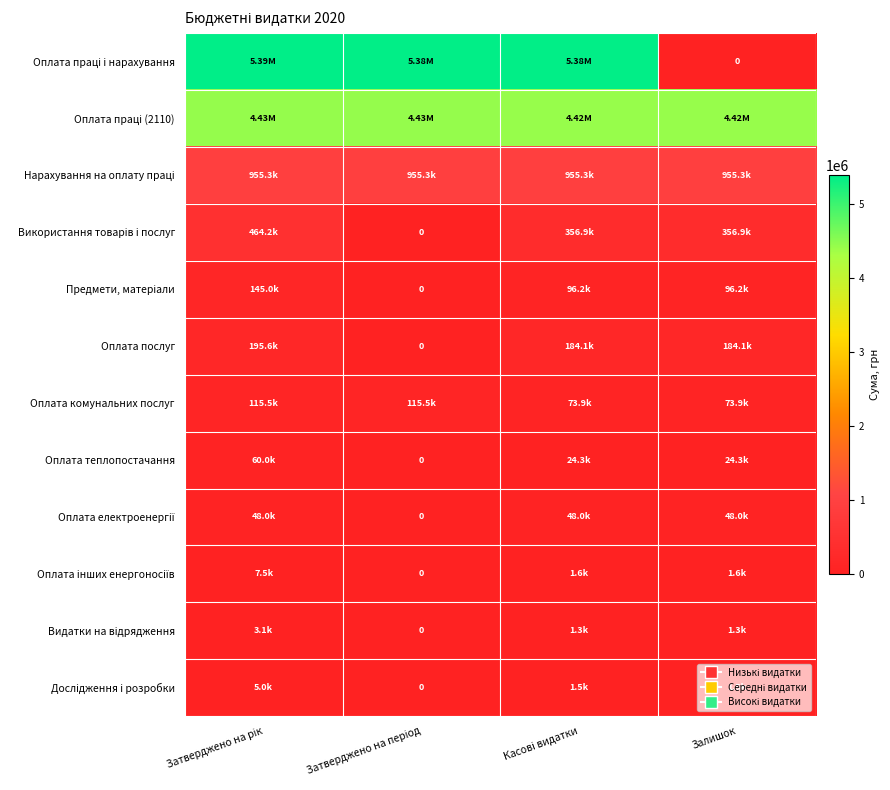

How many data points in Оплата теплопостачання are less than 24348?

1